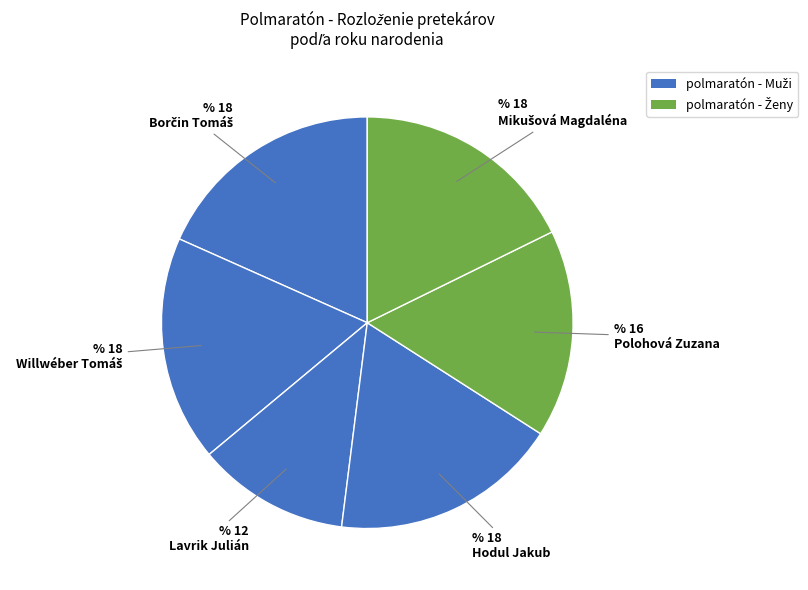

How many segments does this pie chart have?

6